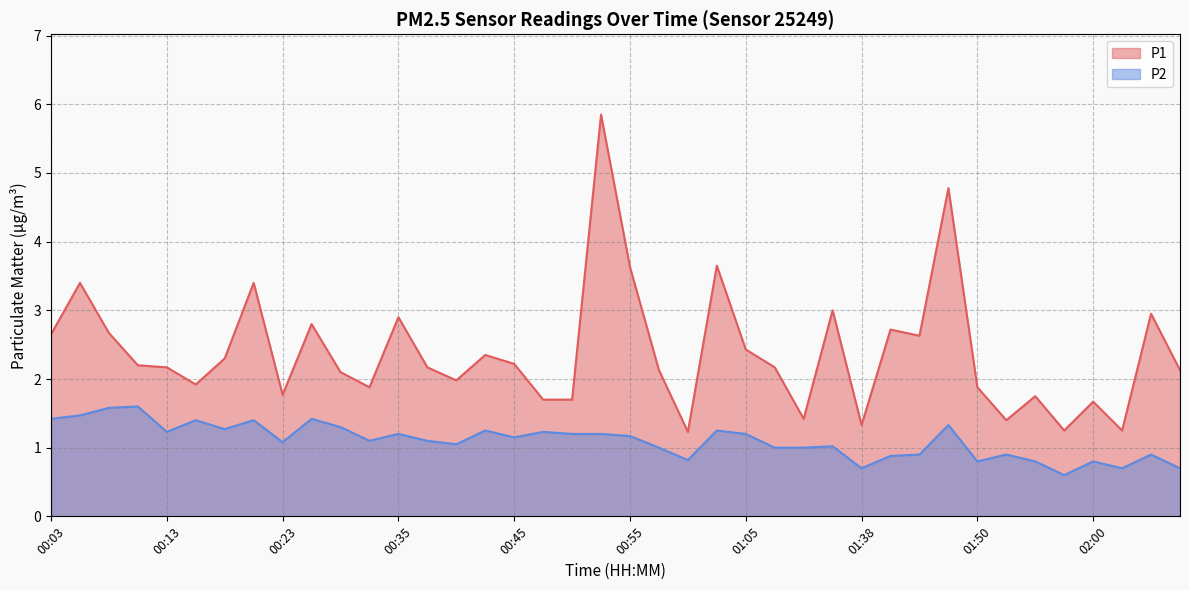

What is the total value across all series at 00:18?

3.6